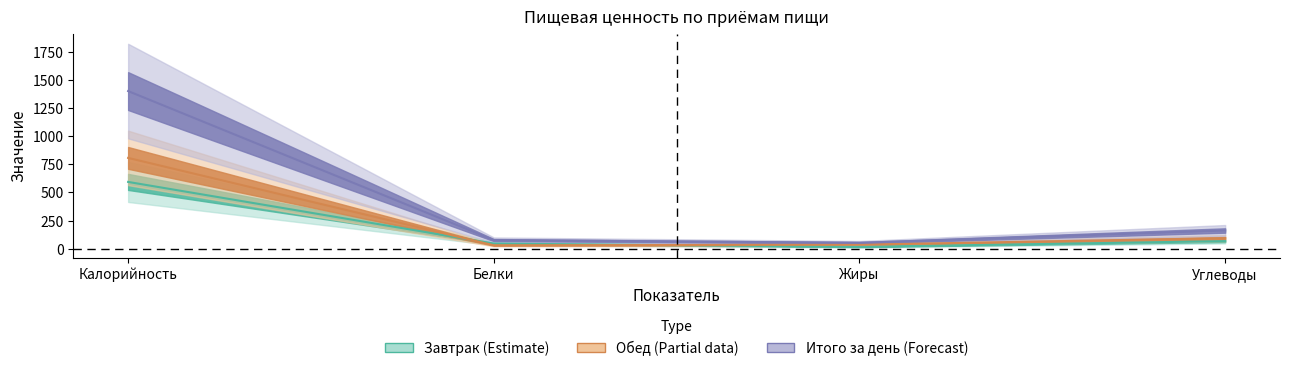

How many interior local valleys does the Итого за день series have?

1